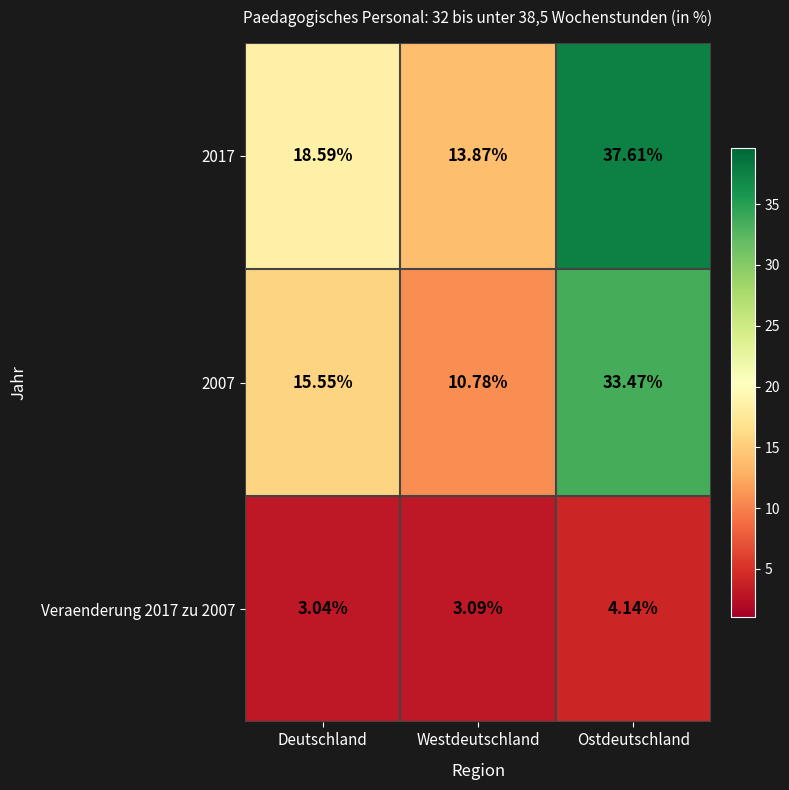

At which category is the sum across all series the highest?

Ostdeutschland